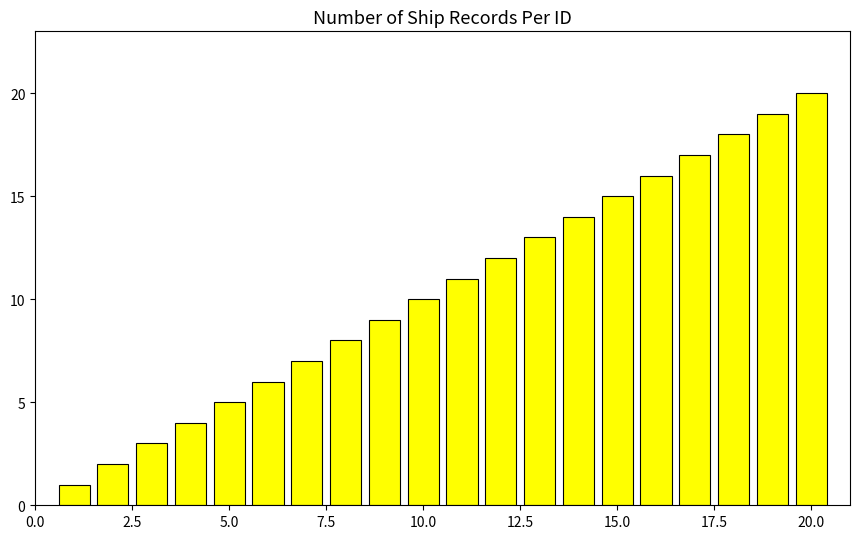

What is the greatest value displayed?

20